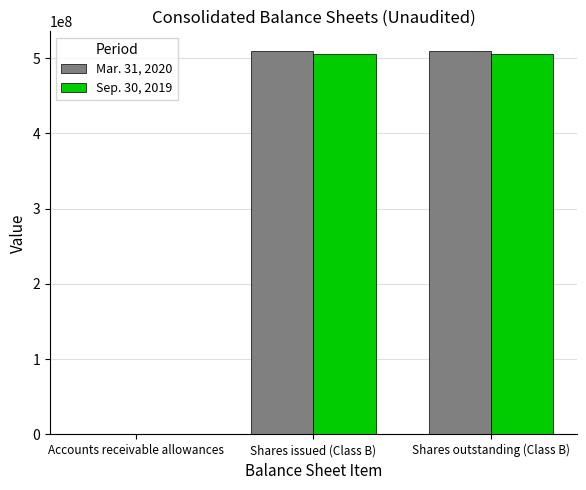

What is the spread (max minus min) of values at Shares issued (Class B)?

4169978